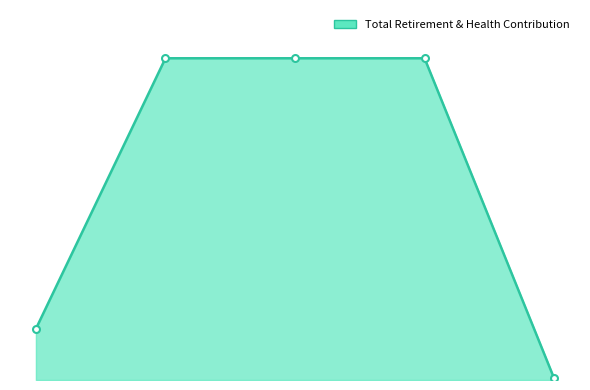

What is the average value?

10440